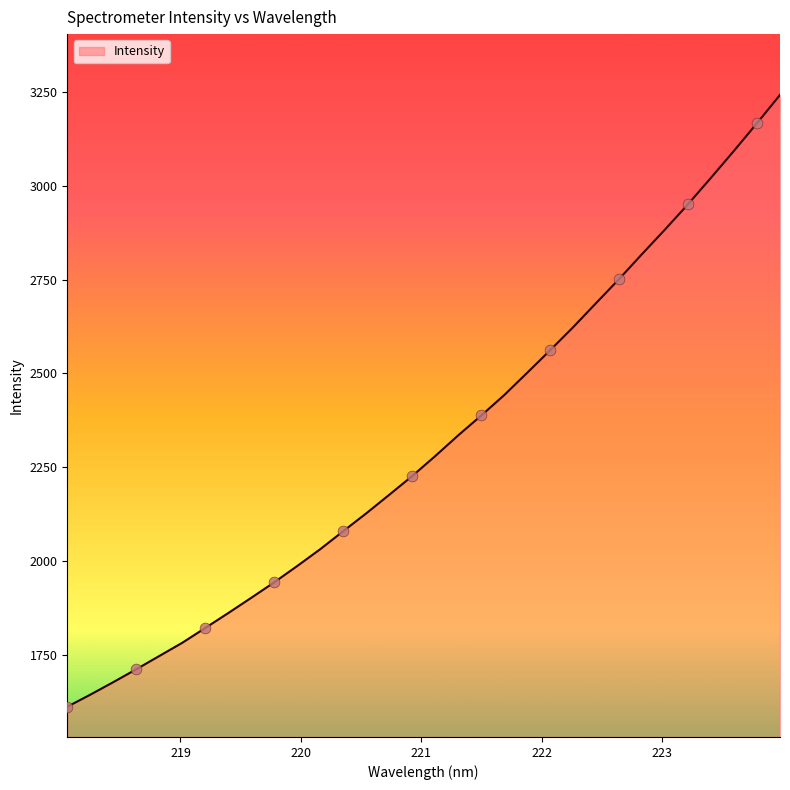

What is the greatest value displayed?

3242.5